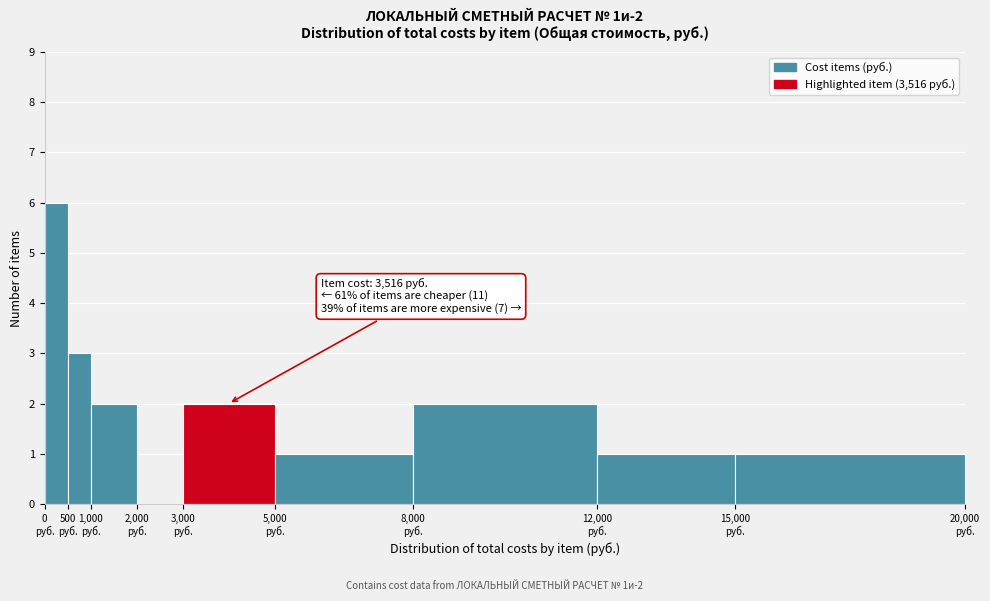

Over which range of the x-axis is the bar tallest?

0 to 500